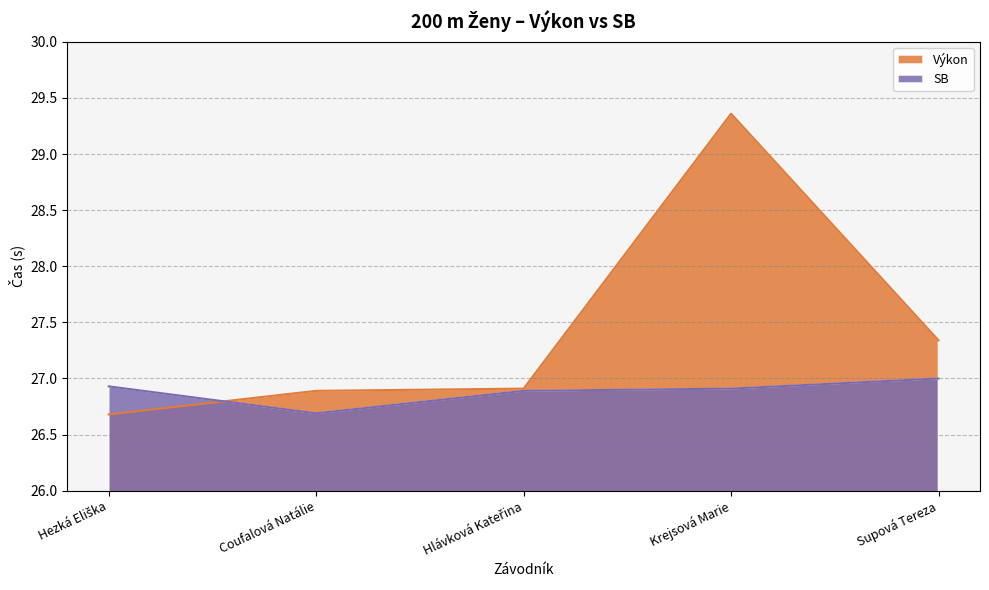

Rank the series by their maximum value, from highest to lowest.

Výkon, SB